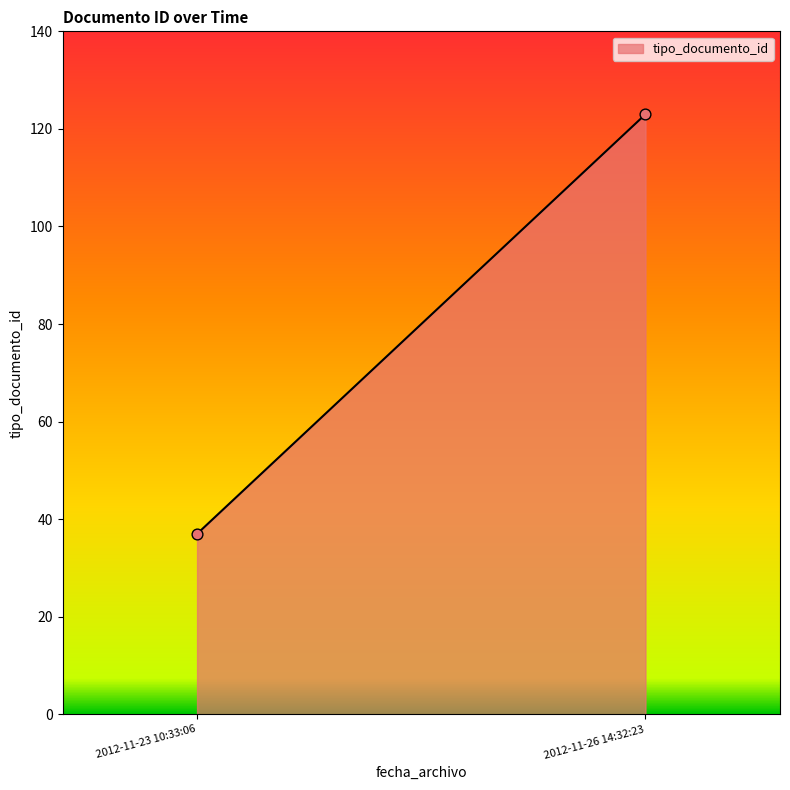

What is the range of Y values (max minus min)?

86